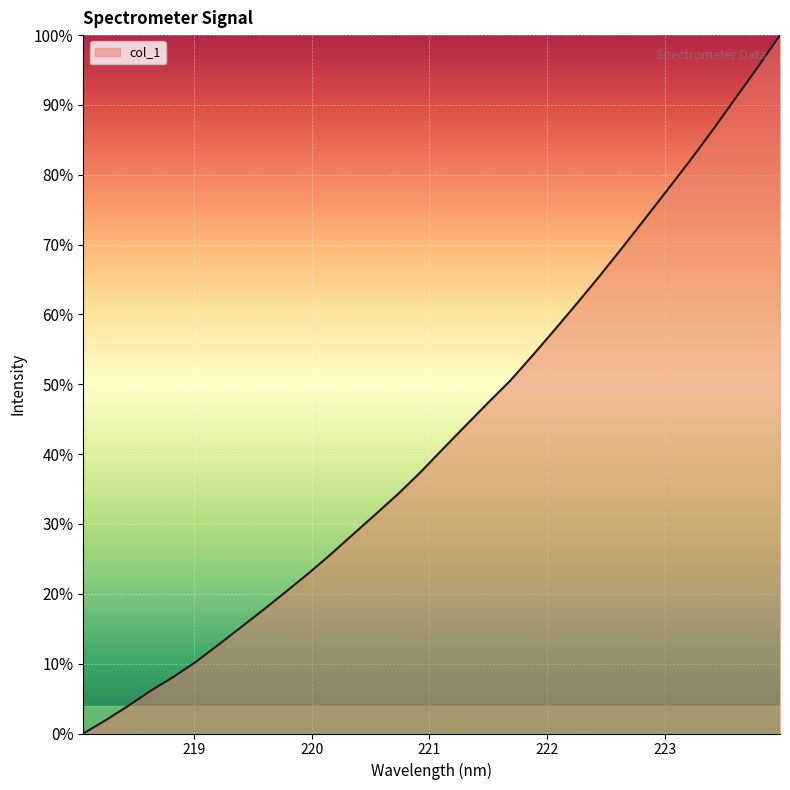

What is the maximum value shown in the chart?

100.0